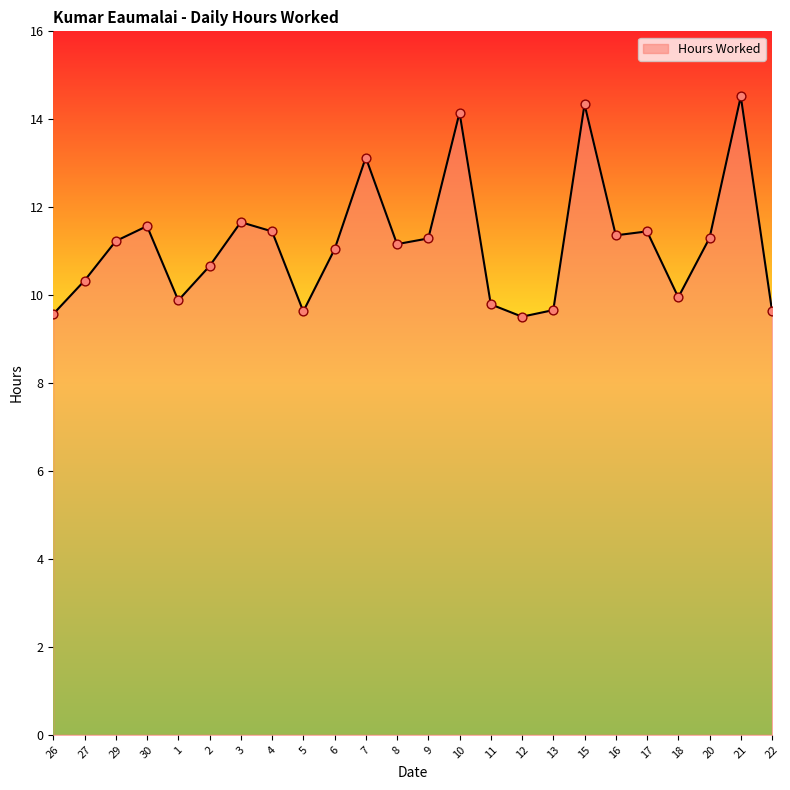

What is the ratio of the value at 26 to the value at 2?

0.9